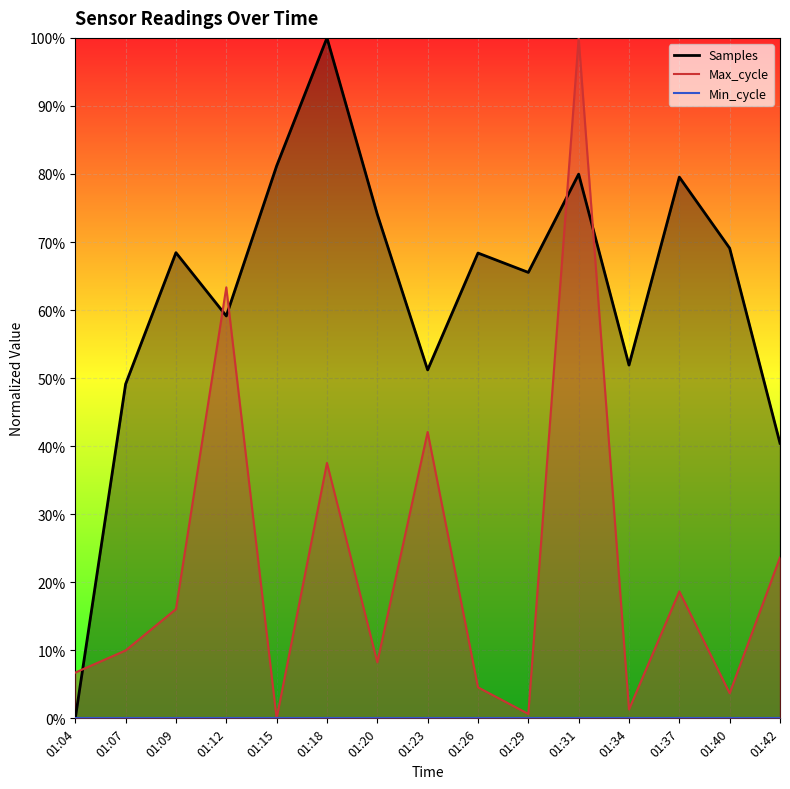

Which category has the lowest value in the Samples series?

01:04